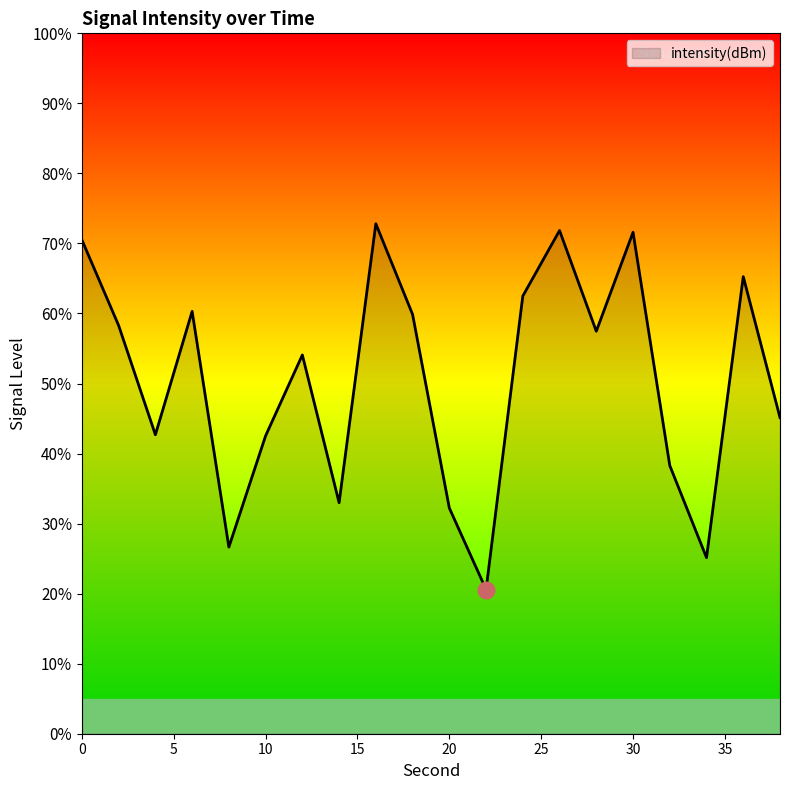

How many lines are shown in the chart?

1